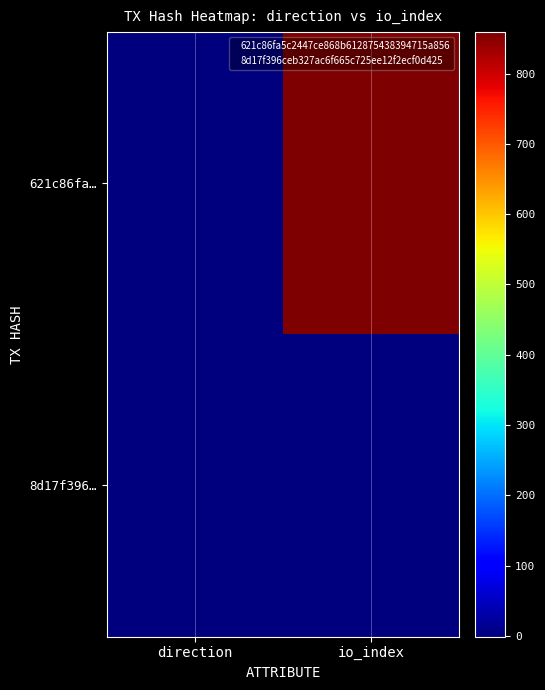

What is the total value across all series at direction?

1